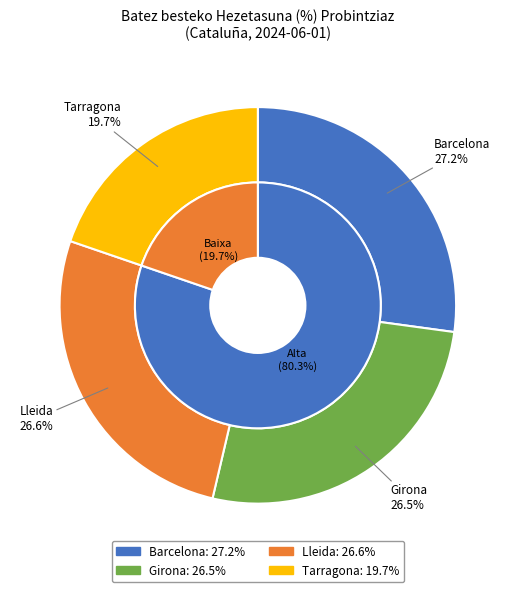

True or false: Lleida accounts for 17% of the total.

False